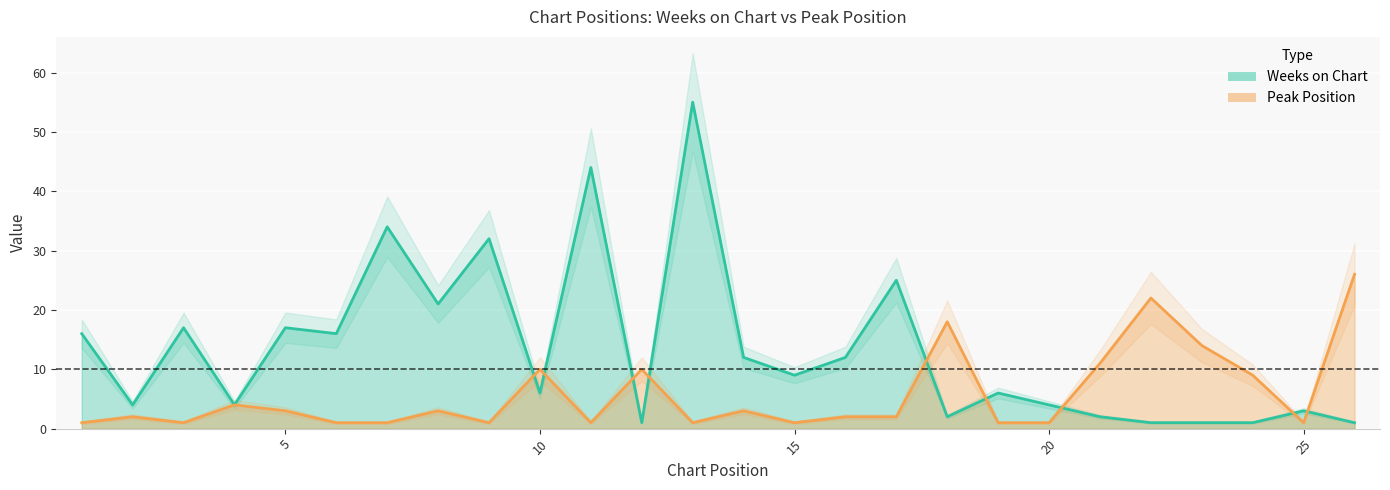

How many data points in Peak Position are less than 2?

11